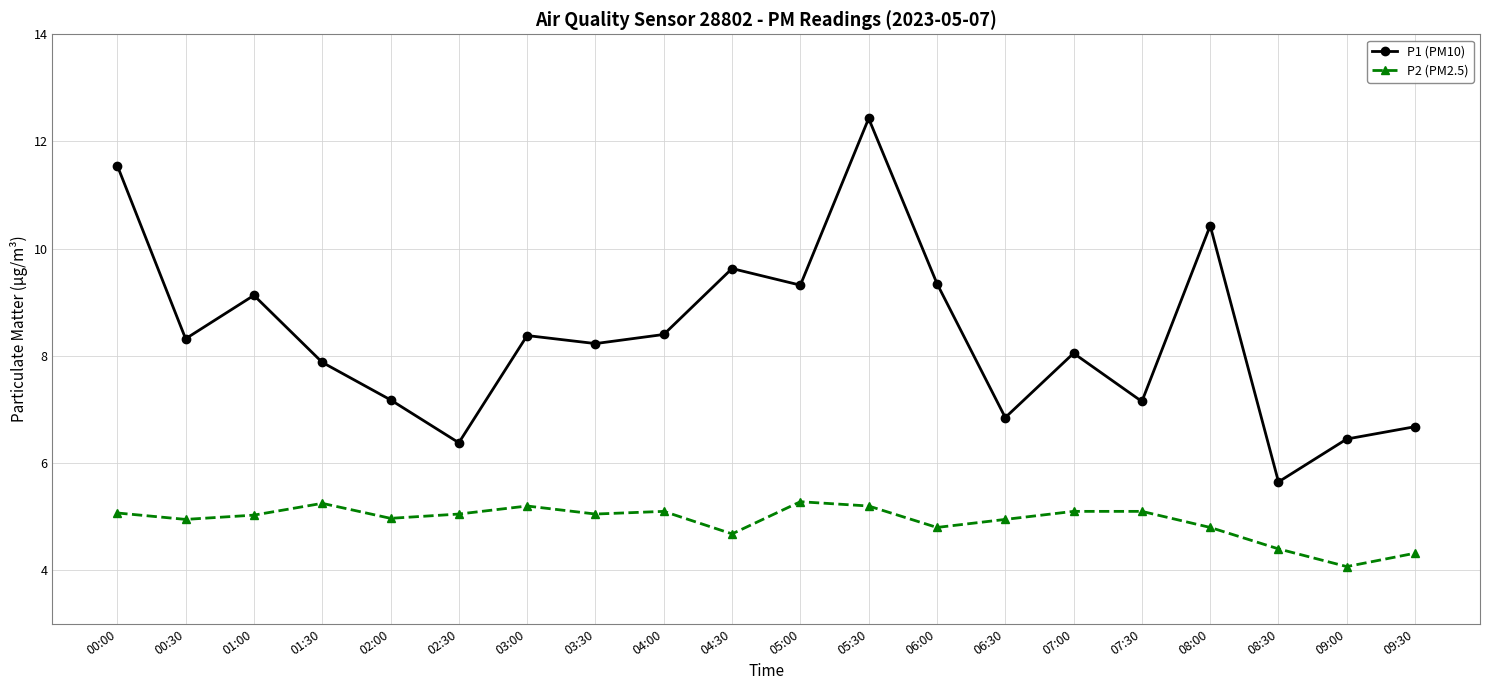

At which label does P1 (PM10) reach its minimum?

08:30